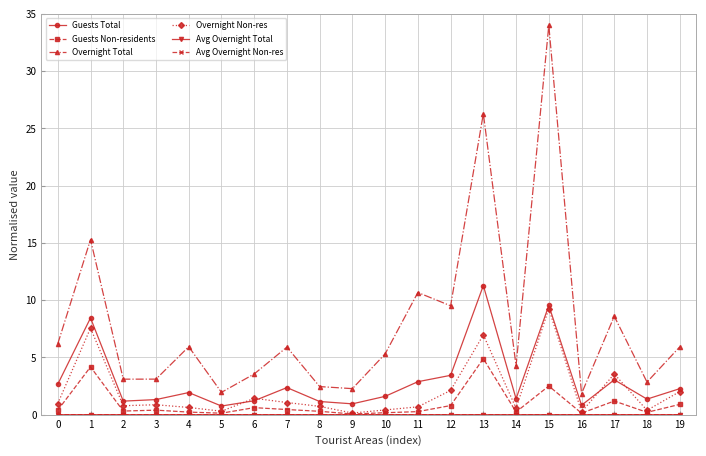

The Overnight Total series shows 6.2 at 0. True or false?

True